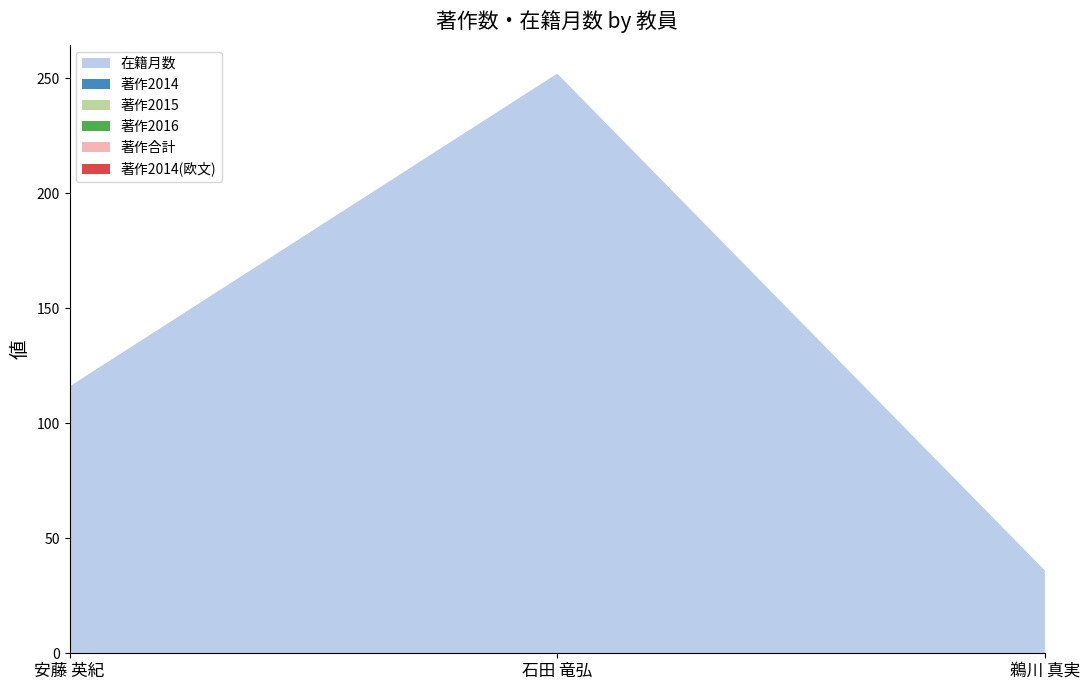

Reading right to left, what are all the values shown in this chart?

在籍月数: 36	252	116
著作2014: 0	0	0
著作2015: 0	0	0
著作2016: 0	0	0
著作合計: 0	0	0
著作2014(欧文): 0	0	0